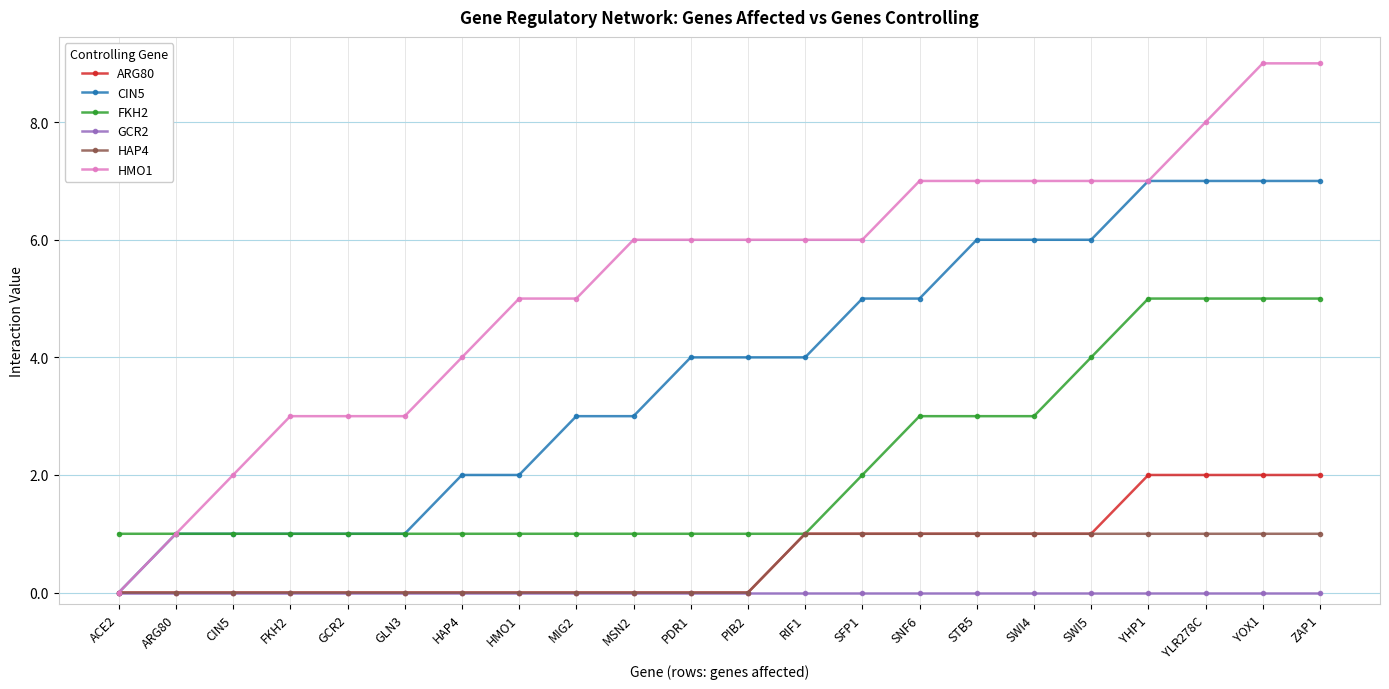

What is the difference between the maximum and minimum values in the CIN5 series?

7